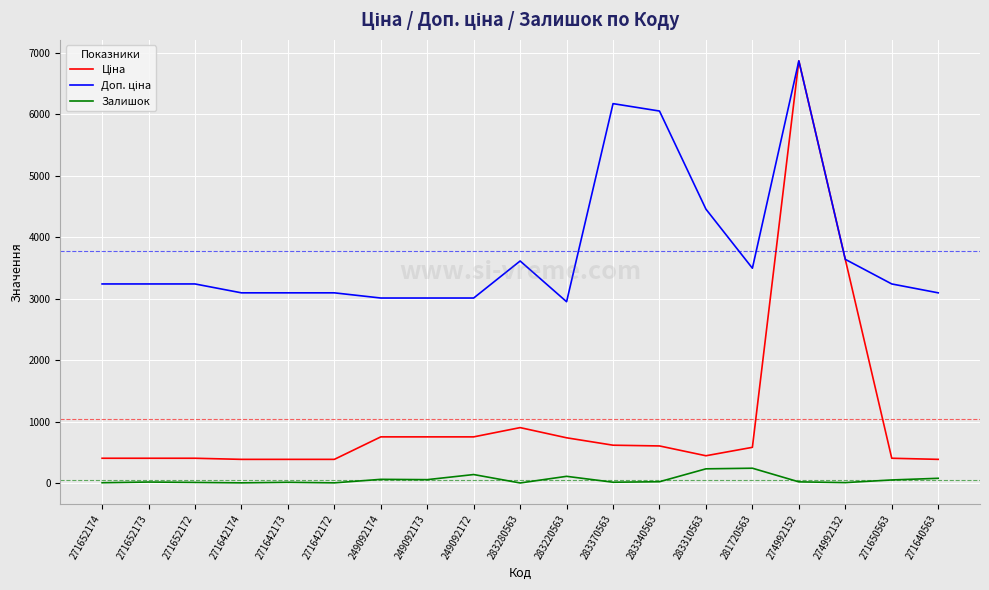

At how many categories does at least one series exceed 1590?

19